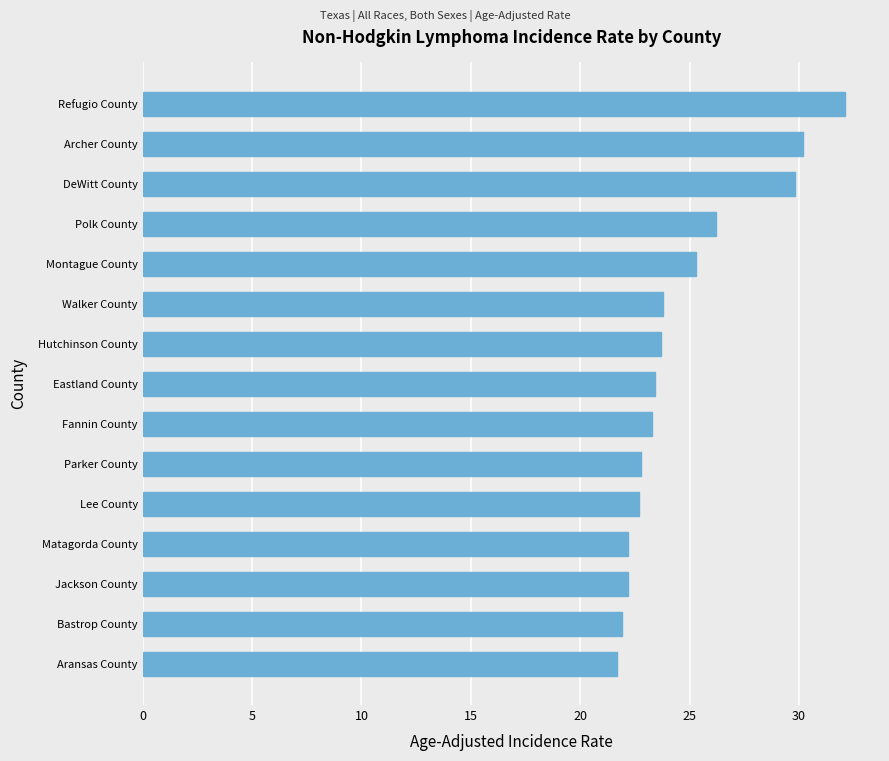

Does the chart contain stacked bars?

No